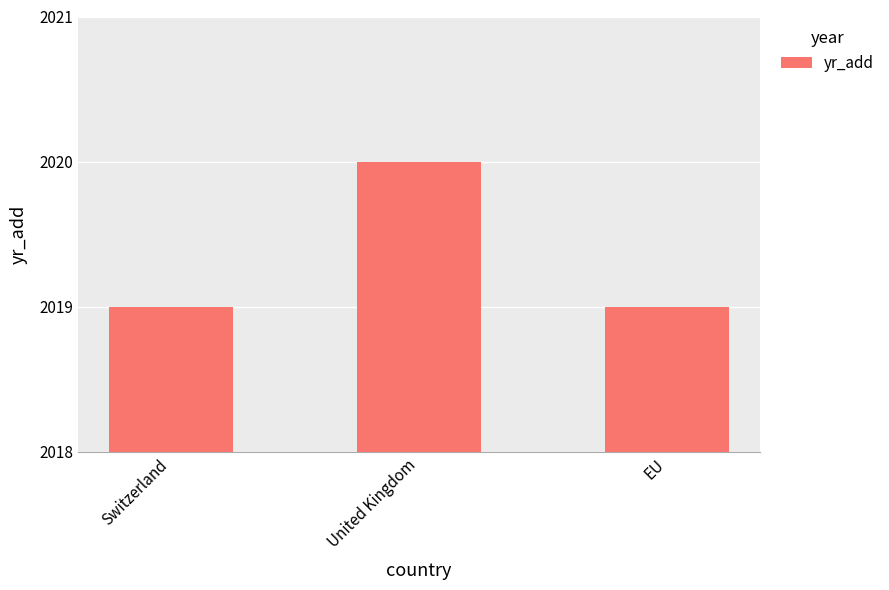

What is the greatest value displayed?

2020